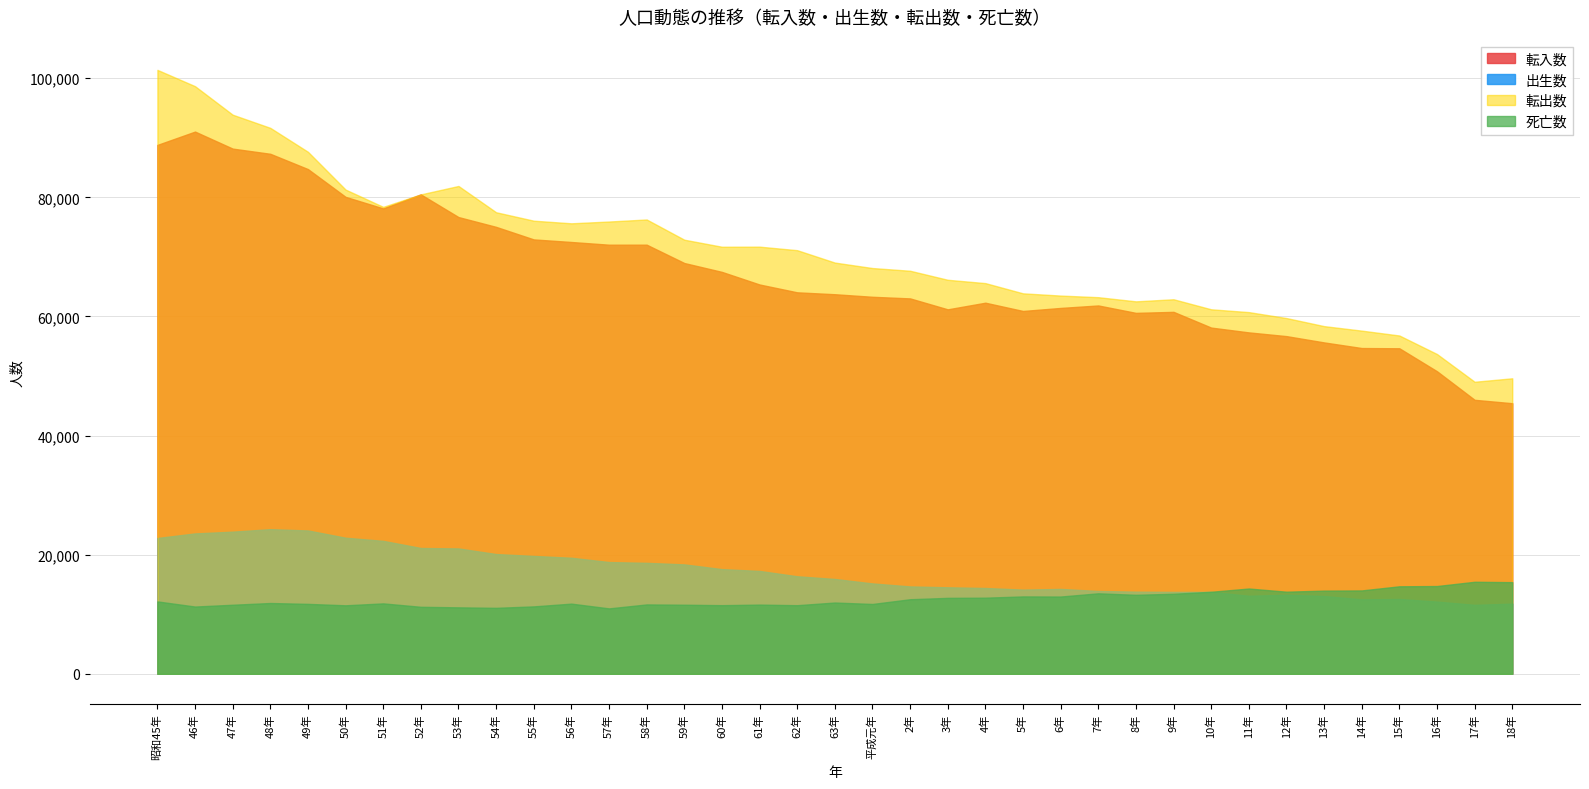

What is the difference between the second highest and second lowest values in the 転出数 series?

49053